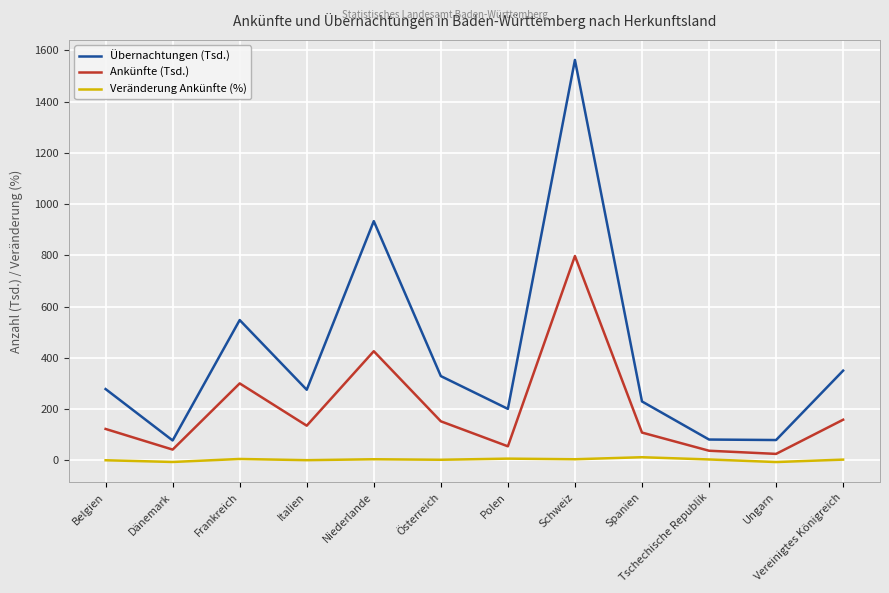

What is the difference between the maximum and minimum values in the Ankünfte (Tsd.) series?

772.2